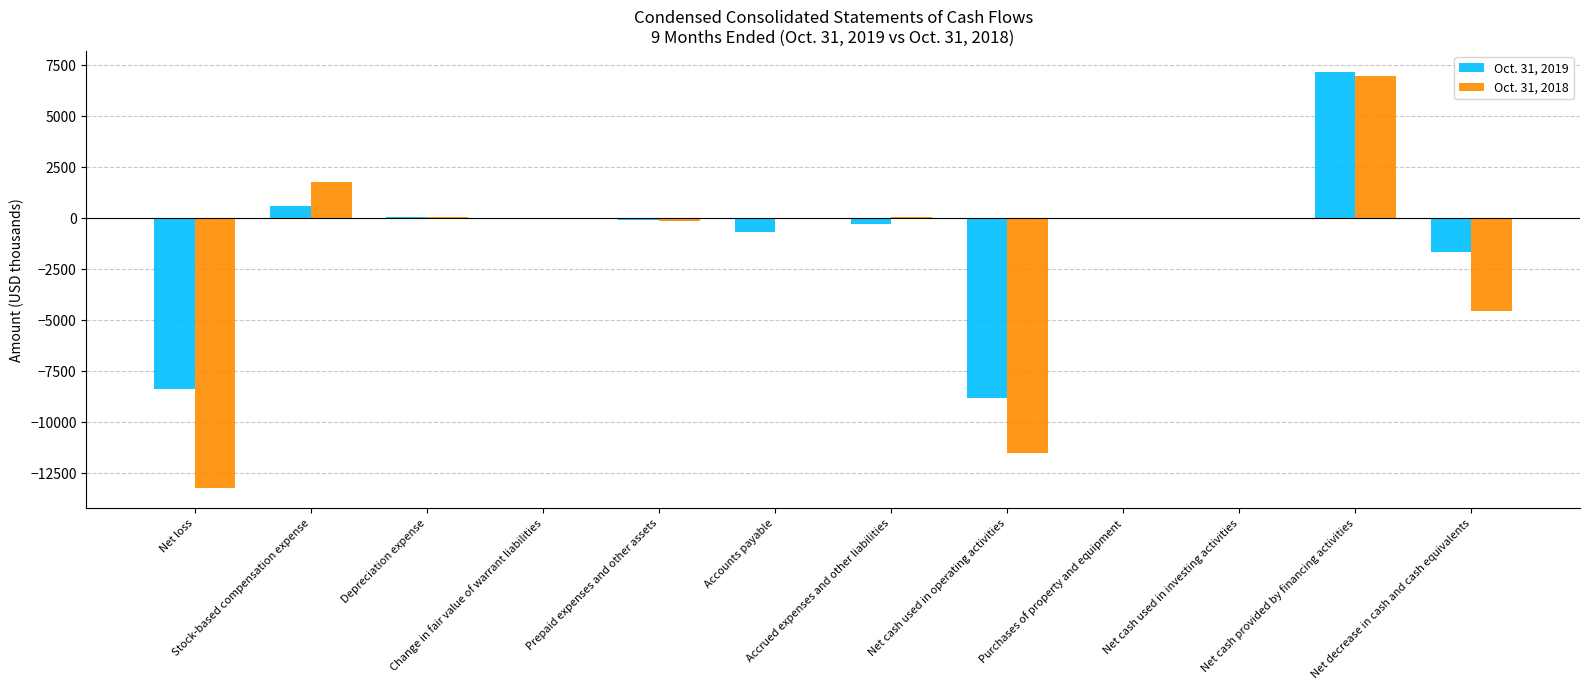

The Oct. 31, 2019 series shows -1642 at Net decrease in cash and cash equivalents. True or false?

True